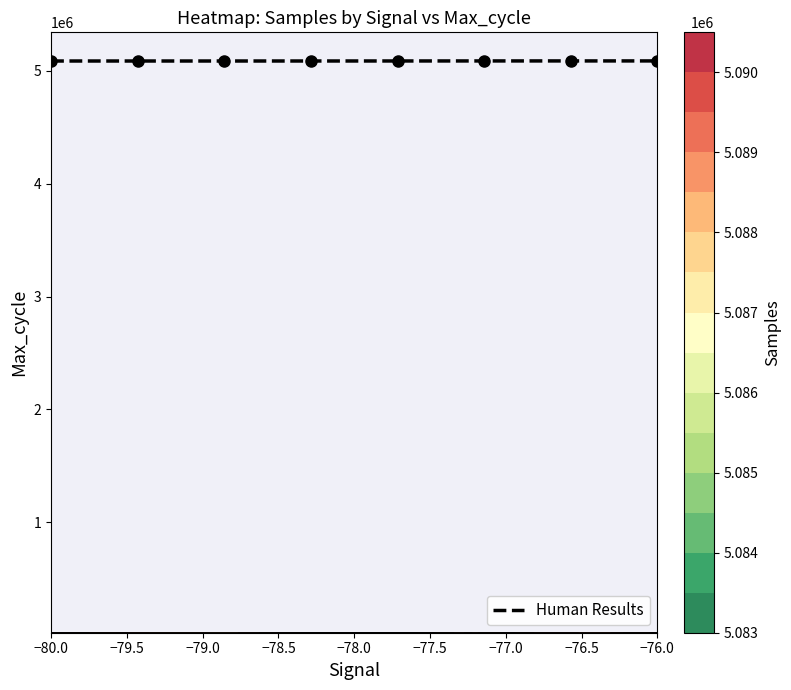

What is the sum of all values?

40701576.0